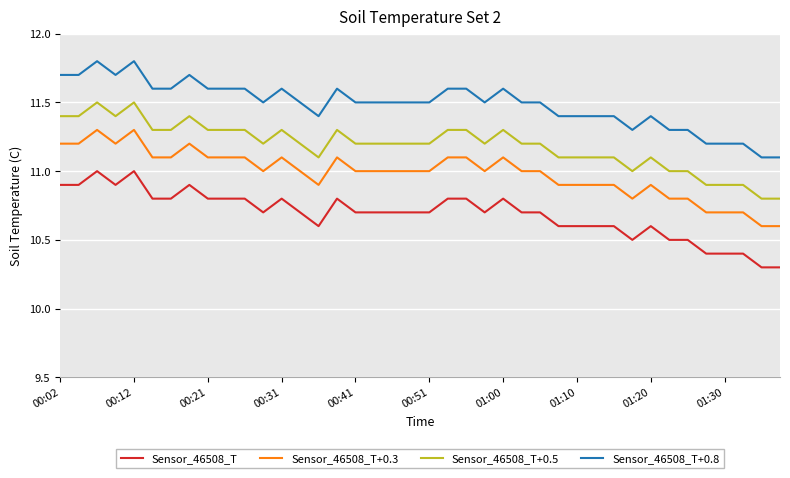

True or false: Sensor_46508_T+0.5 and Sensor_46508_T cross at least once.

False